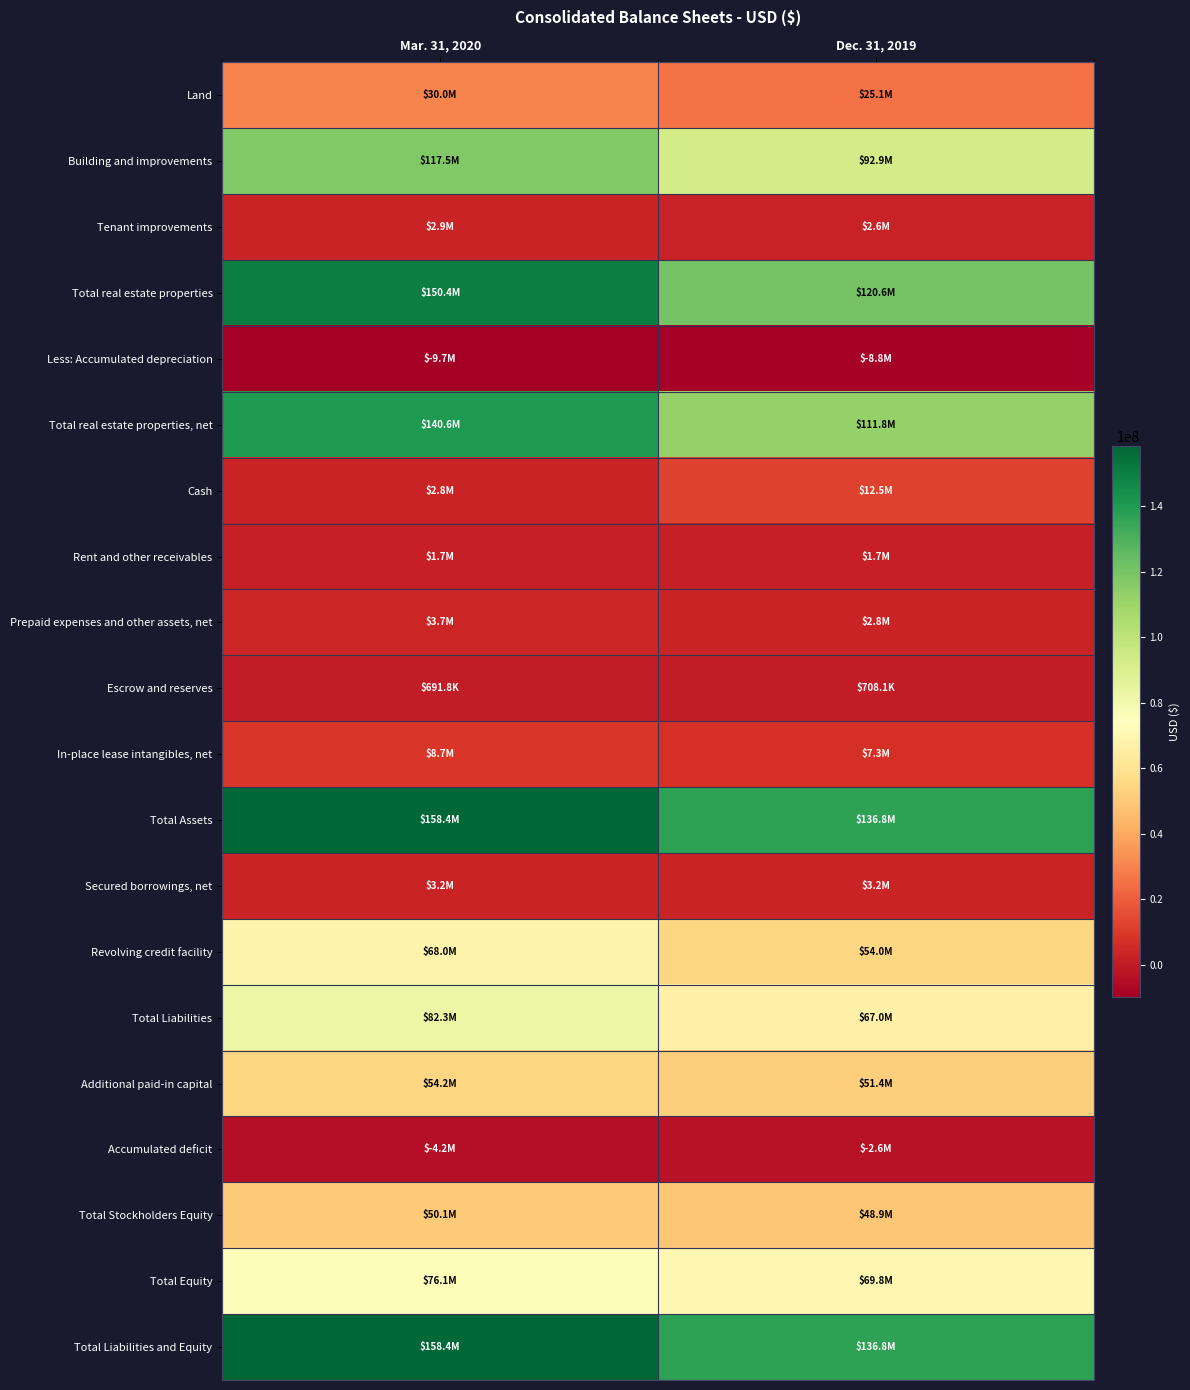

Reading left to right, transcribe all the data shown in this chart.

Land: Mar. 31, 2020=29971741	Dec. 31, 2019=25147732
Building and improvements: Mar. 31, 2020=117541035	Dec. 31, 2019=92873637
Tenant improvements: Mar. 31, 2020=2850042	Dec. 31, 2019=2562293
Total real estate properties: Mar. 31, 2020=150362818	Dec. 31, 2019=120583662
Less: Accumulated depreciation: Mar. 31, 2020=-9730056	Dec. 31, 2019=-8813579
Total real estate properties, net: Mar. 31, 2020=140632762	Dec. 31, 2019=111770083
Cash: Mar. 31, 2020=2844040	Dec. 31, 2019=12475537
Rent and other receivables: Mar. 31, 2020=1741169	Dec. 31, 2019=1710314
Prepaid expenses and other assets, net: Mar. 31, 2020=3734438	Dec. 31, 2019=2752862
Escrow and reserves: Mar. 31, 2020=691766	Dec. 31, 2019=708066
In-place lease intangibles, net: Mar. 31, 2020=8660413	Dec. 31, 2019=7315867
Total Assets: Mar. 31, 2020=158376806	Dec. 31, 2019=136788197
Secured borrowings, net: Mar. 31, 2020=3184519	Dec. 31, 2019=3211004
Revolving credit facility: Mar. 31, 2020=68000000	Dec. 31, 2019=54000000
Total Liabilities: Mar. 31, 2020=82304802	Dec. 31, 2019=66964922
Additional paid-in capital: Mar. 31, 2020=54187591	Dec. 31, 2019=51396226
Accumulated deficit: Mar. 31, 2020=-4176857	Dec. 31, 2019=-2575754
Total Stockholders Equity: Mar. 31, 2020=50064935	Dec. 31, 2019=48873603
Total Equity: Mar. 31, 2020=76072004	Dec. 31, 2019=69823275
Total Liabilities and Equity: Mar. 31, 2020=158376806	Dec. 31, 2019=136788197